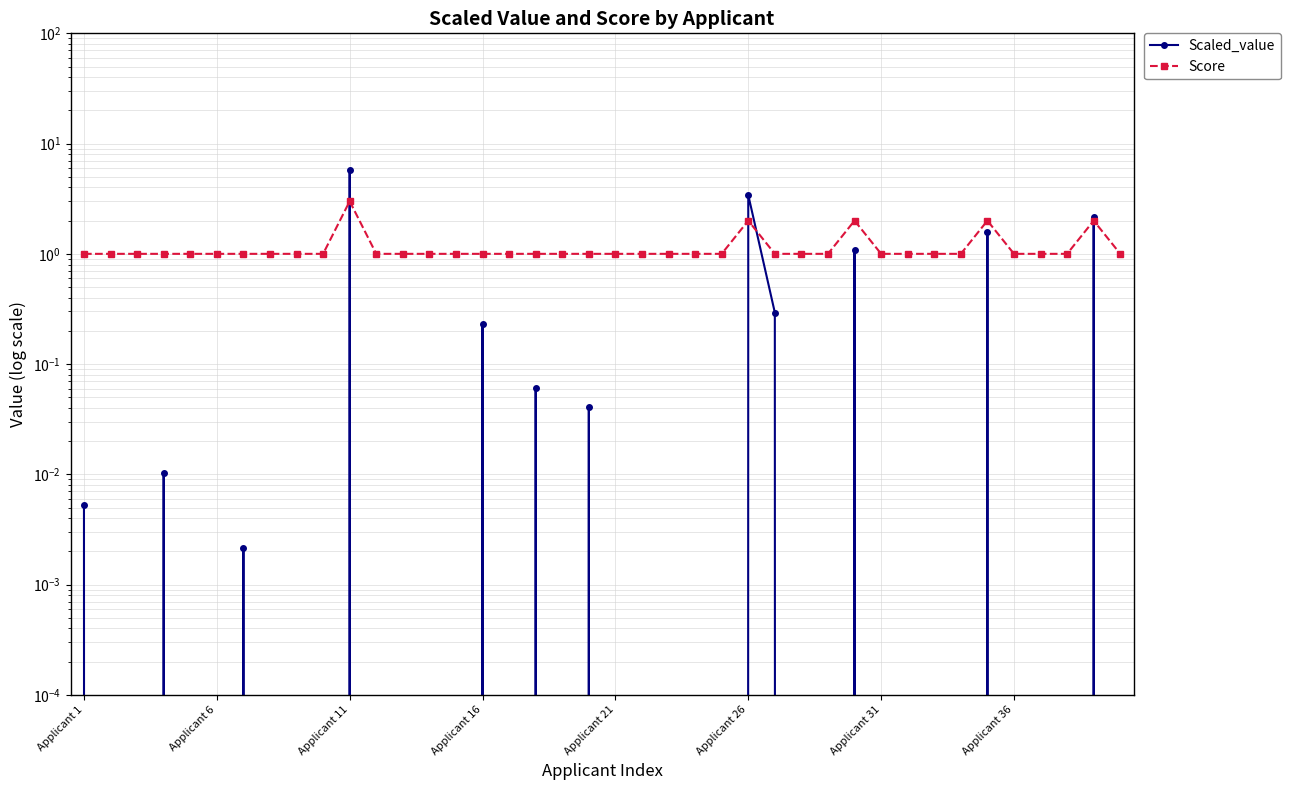

Rank the series by their average value, from highest to lowest.

Score, Scaled_value